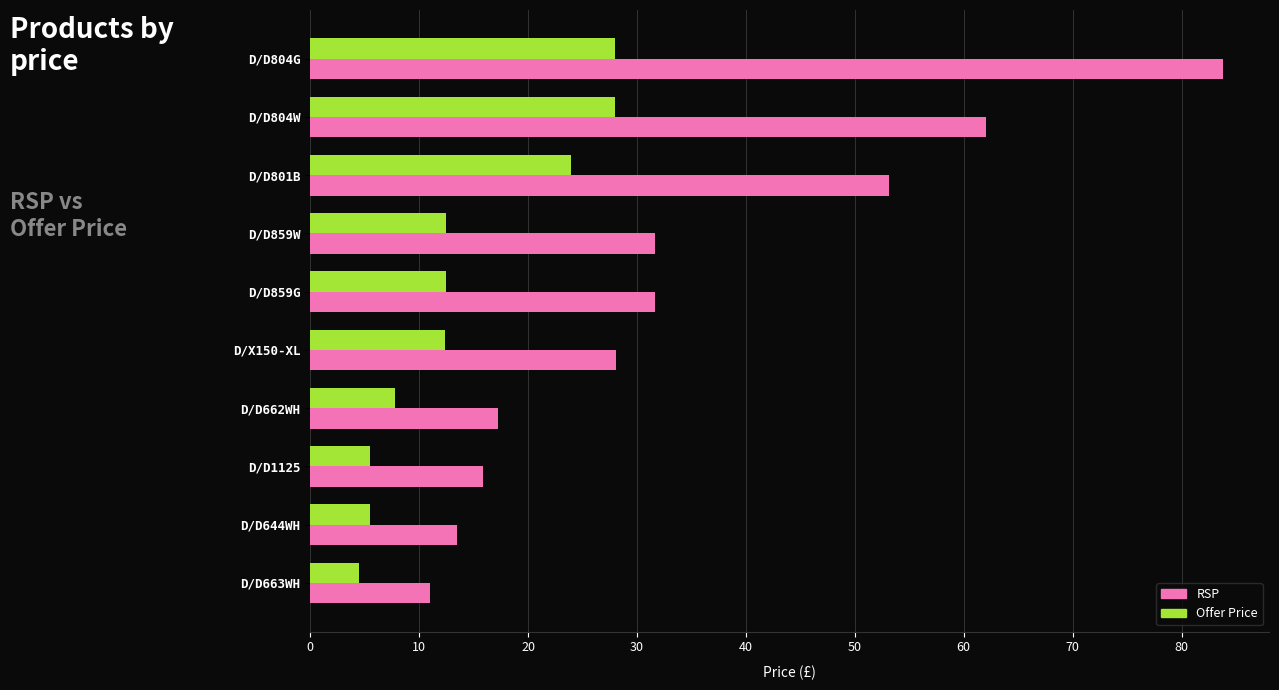

Which series has the largest total across all categories?

RSP